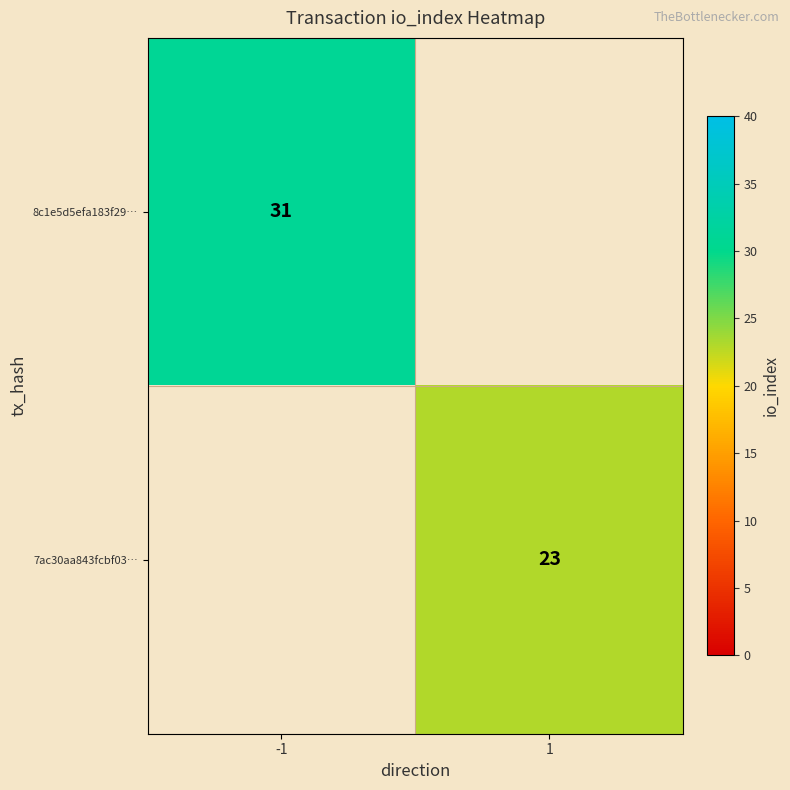

True or false: 8c1e5d5efa183f29… has a value of 31 at -1.

True